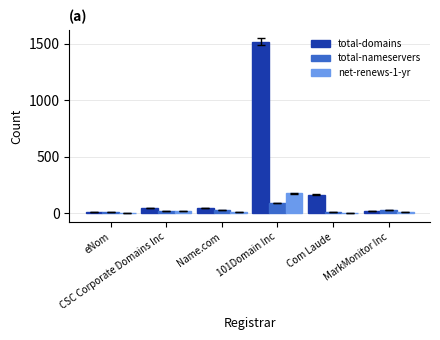

Which series has the largest total across all categories?

total-domains